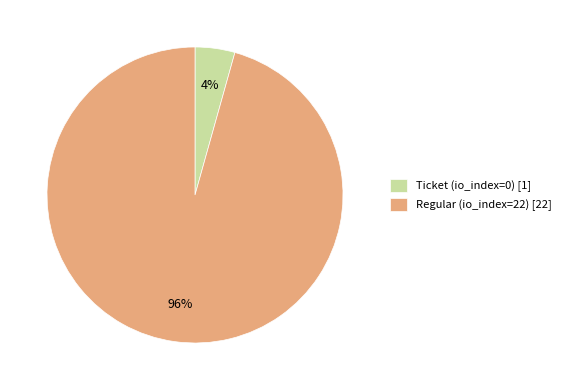

What percentage is the Regular (io_index=22) slice, to the nearest percent?

96%